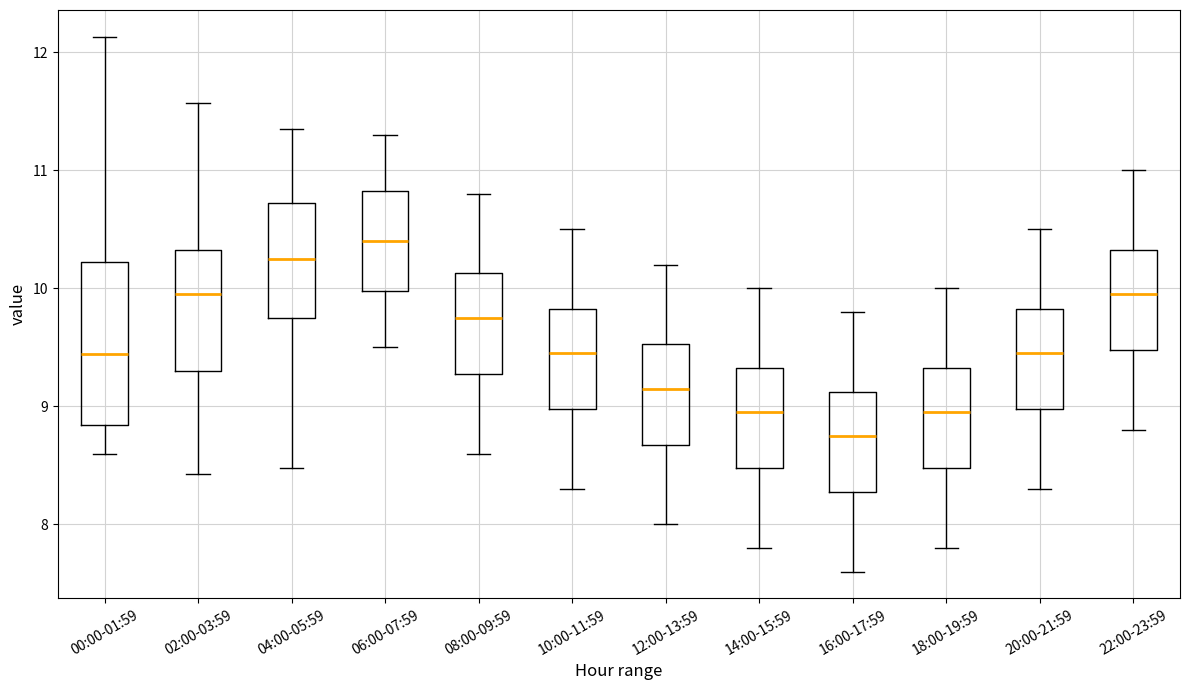

Where is the upper edge of the box for 12:00-13:59 on the y-axis? The values are not printed on the chart, so give them approximately, as read against the axis.

9.5